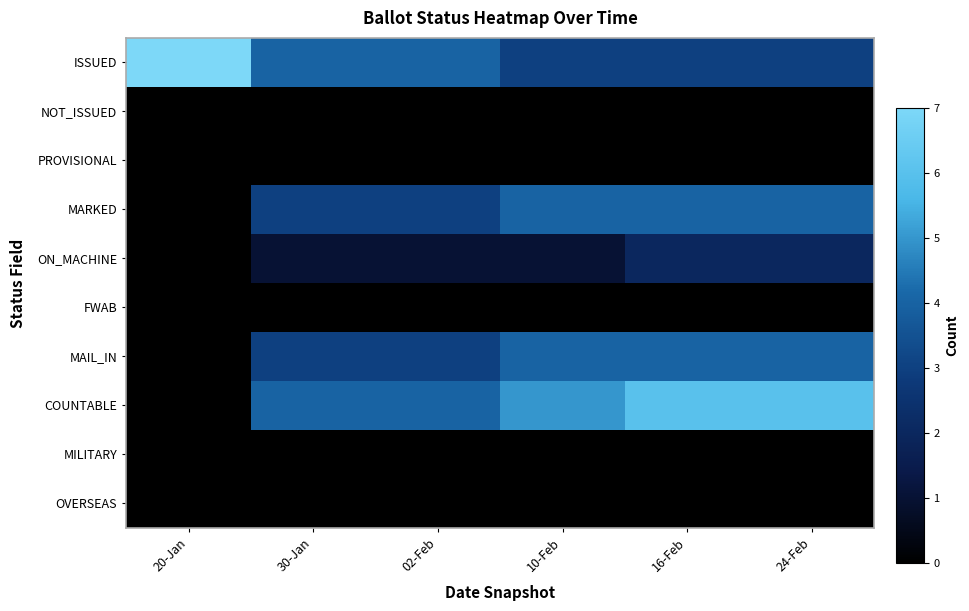

Reading left to right, what are all the values shown in this chart?

ISSUED: 20-Jan=7	30-Jan=4	02-Feb=4	10-Feb=3	16-Feb=3	24-Feb=3
NOT_ISSUED: 20-Jan=0	30-Jan=0	02-Feb=0	10-Feb=0	16-Feb=0	24-Feb=0
PROVISIONAL: 20-Jan=0	30-Jan=0	02-Feb=0	10-Feb=0	16-Feb=0	24-Feb=0
MARKED: 20-Jan=0	30-Jan=3	02-Feb=3	10-Feb=4	16-Feb=4	24-Feb=4
ON_MACHINE: 20-Jan=0	30-Jan=1	02-Feb=1	10-Feb=1	16-Feb=2	24-Feb=2
FWAB: 20-Jan=0	30-Jan=0	02-Feb=0	10-Feb=0	16-Feb=0	24-Feb=0
MAIL_IN: 20-Jan=0	30-Jan=3	02-Feb=3	10-Feb=4	16-Feb=4	24-Feb=4
COUNTABLE: 20-Jan=0	30-Jan=4	02-Feb=4	10-Feb=5	16-Feb=6	24-Feb=6
MILITARY: 20-Jan=0	30-Jan=0	02-Feb=0	10-Feb=0	16-Feb=0	24-Feb=0
OVERSEAS: 20-Jan=0	30-Jan=0	02-Feb=0	10-Feb=0	16-Feb=0	24-Feb=0